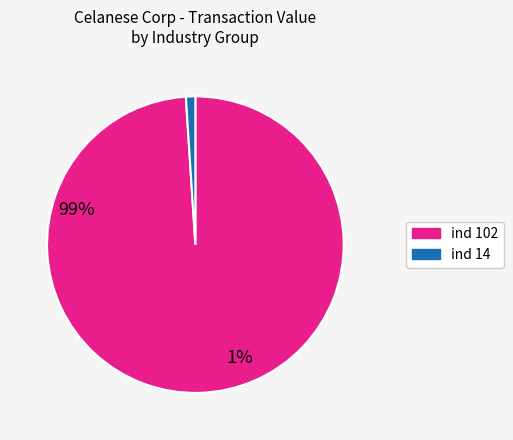

What is the largest slice in the pie chart?

ind 102